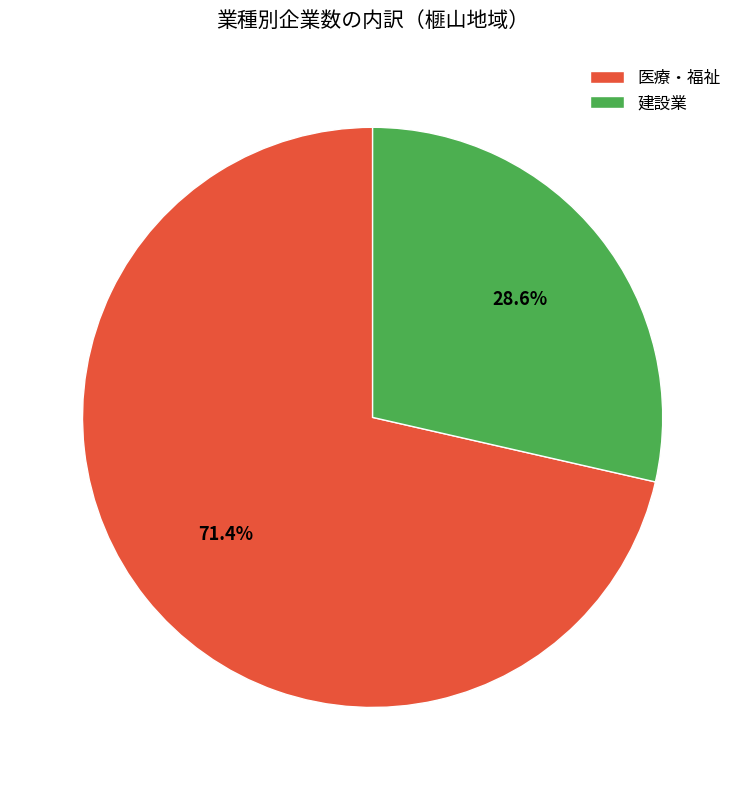

True or false: 医療・福祉 accounts for 71% of the total.

True